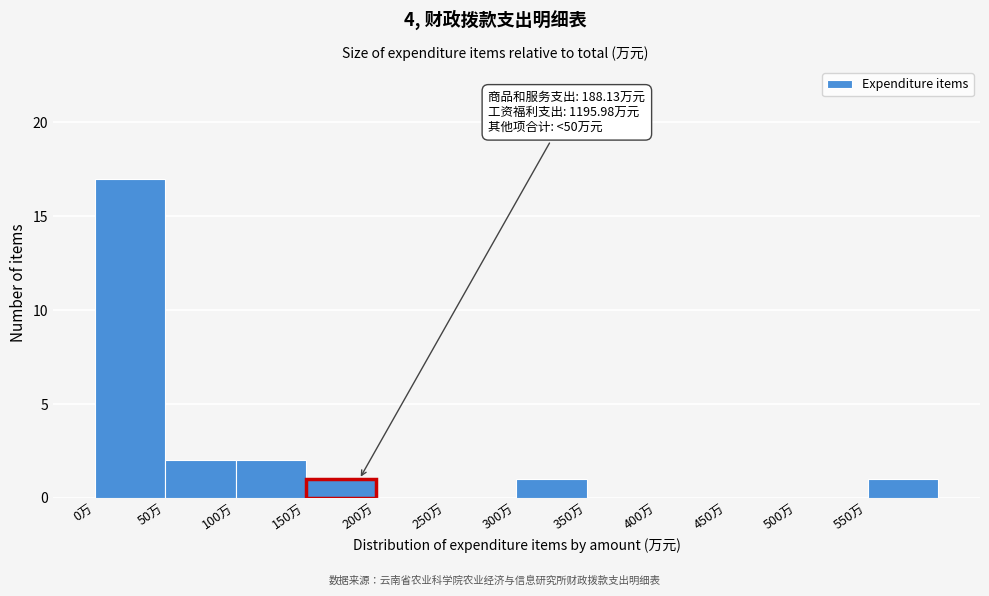

Over which range of the x-axis is the bar tallest?

0 to 50